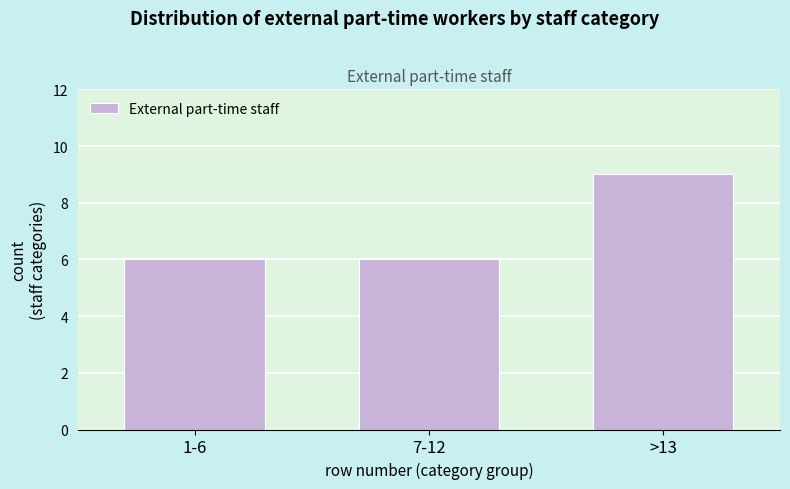

Reading left to right, extract all data points from this chart.

6	6	9